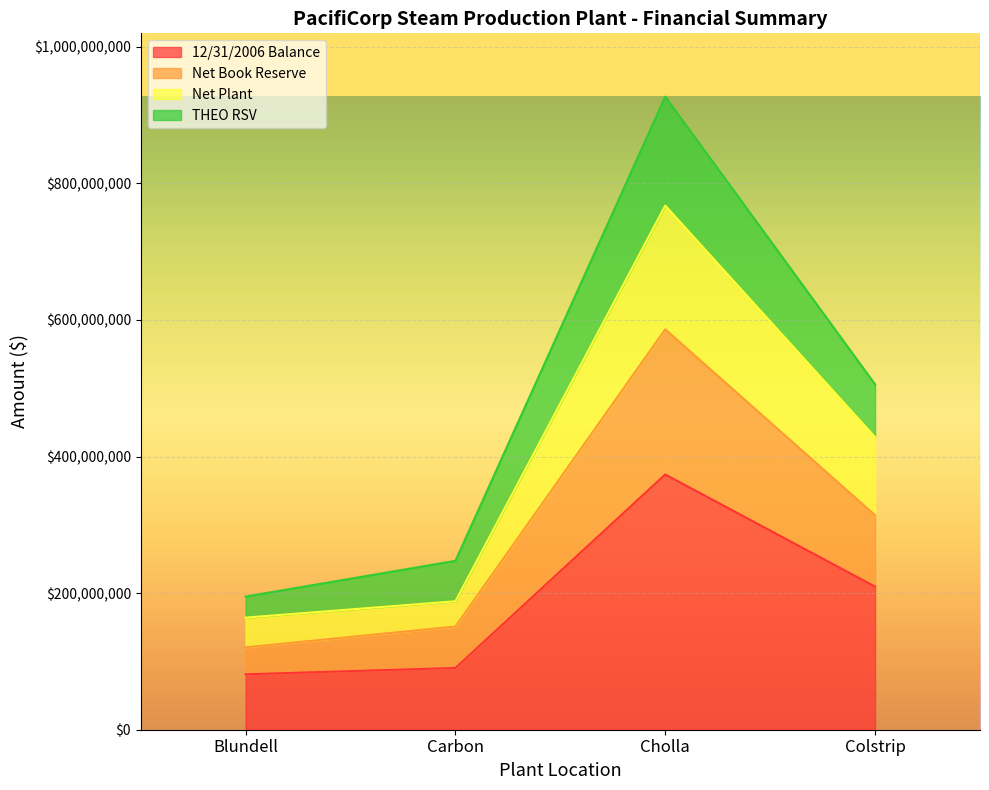

True or false: Net Book Reserve has a value of 151131762.0 at Carbon.

True